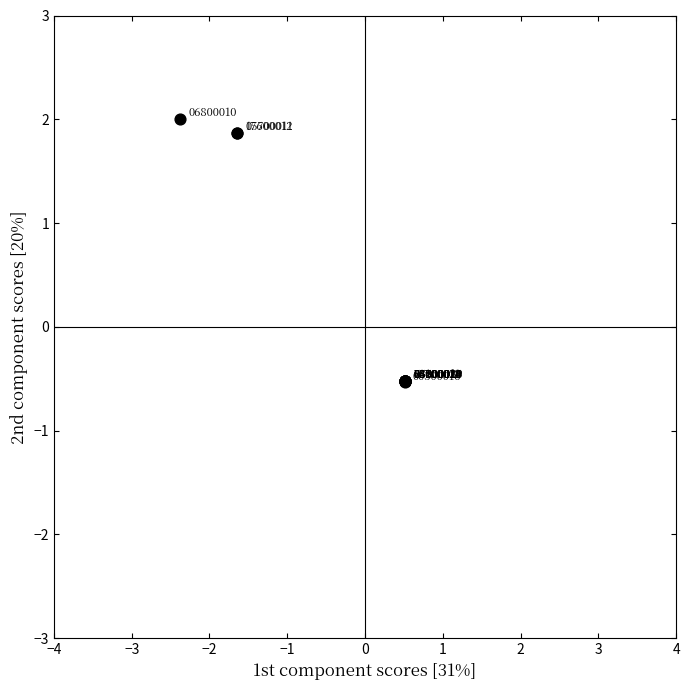

What Y value in the scatter plot is closest to 0?

-0.5